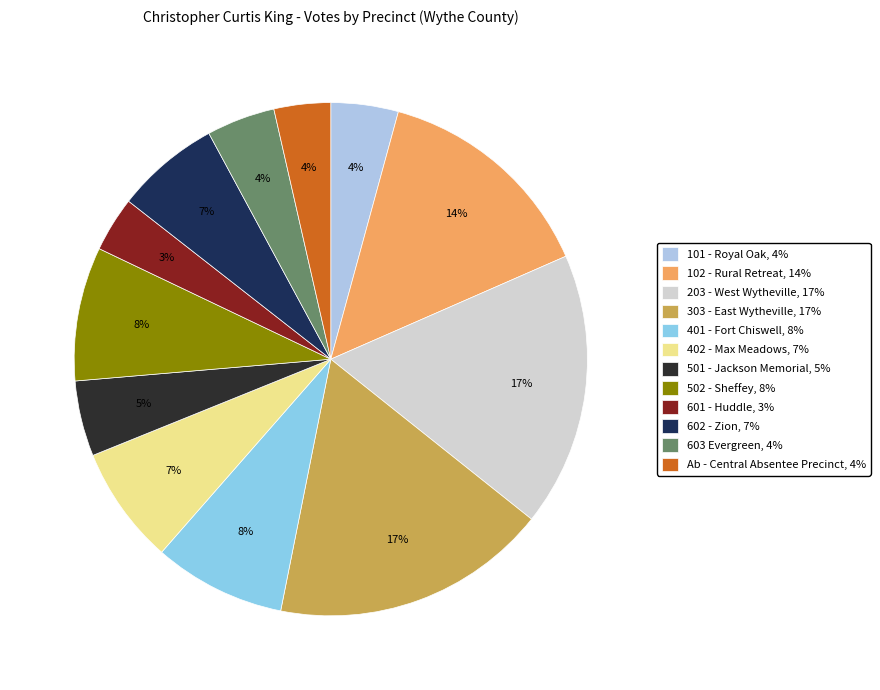

What percentage is the 303 - East Wytheville slice, to the nearest percent?

17%